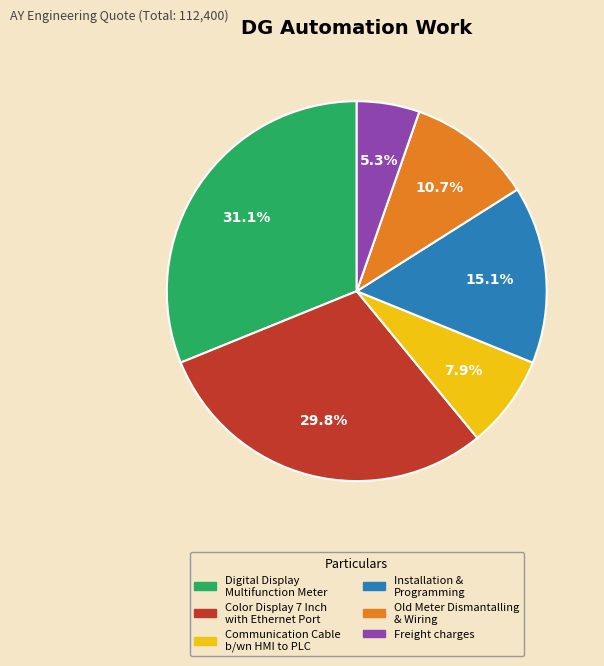

Approximately how many times larger is the value at Color Display 7 Inch with Ethernet Port compared to Installation & Programming?

2.0